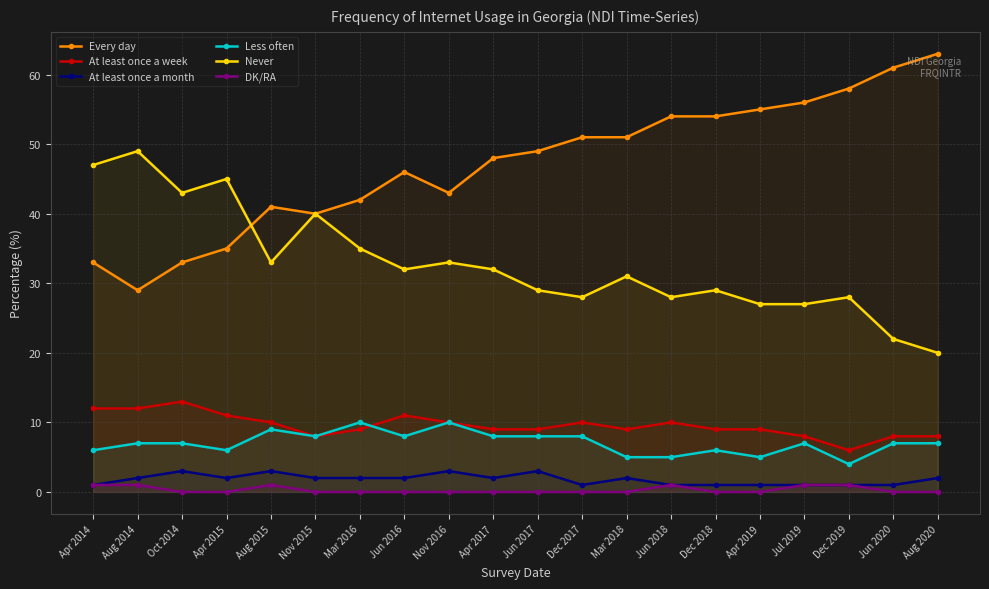

At which category does DK/RA reach its first local peak?

Aug 2015